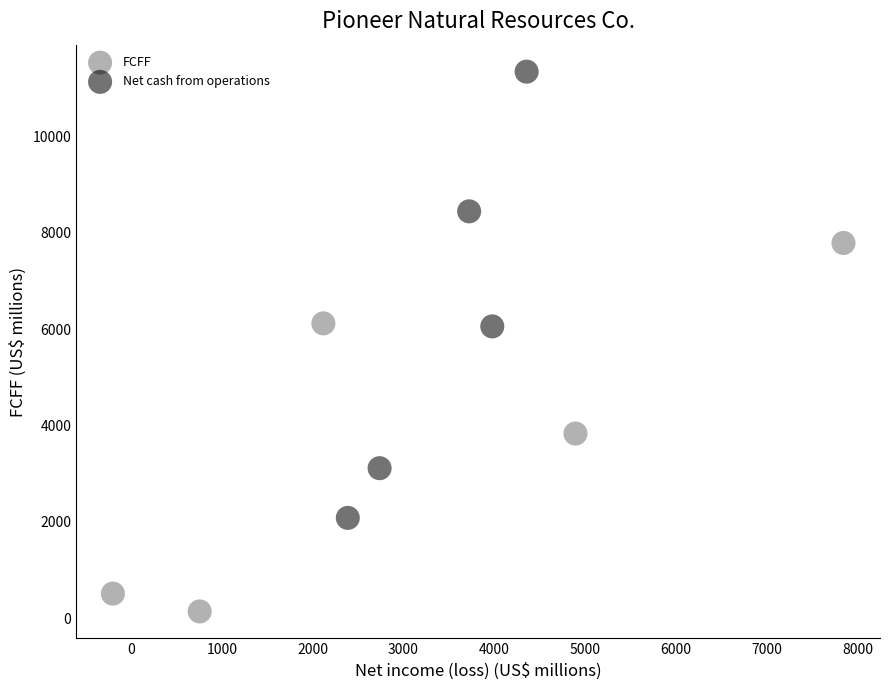

Which series contains the lowest Y value?

FCFF